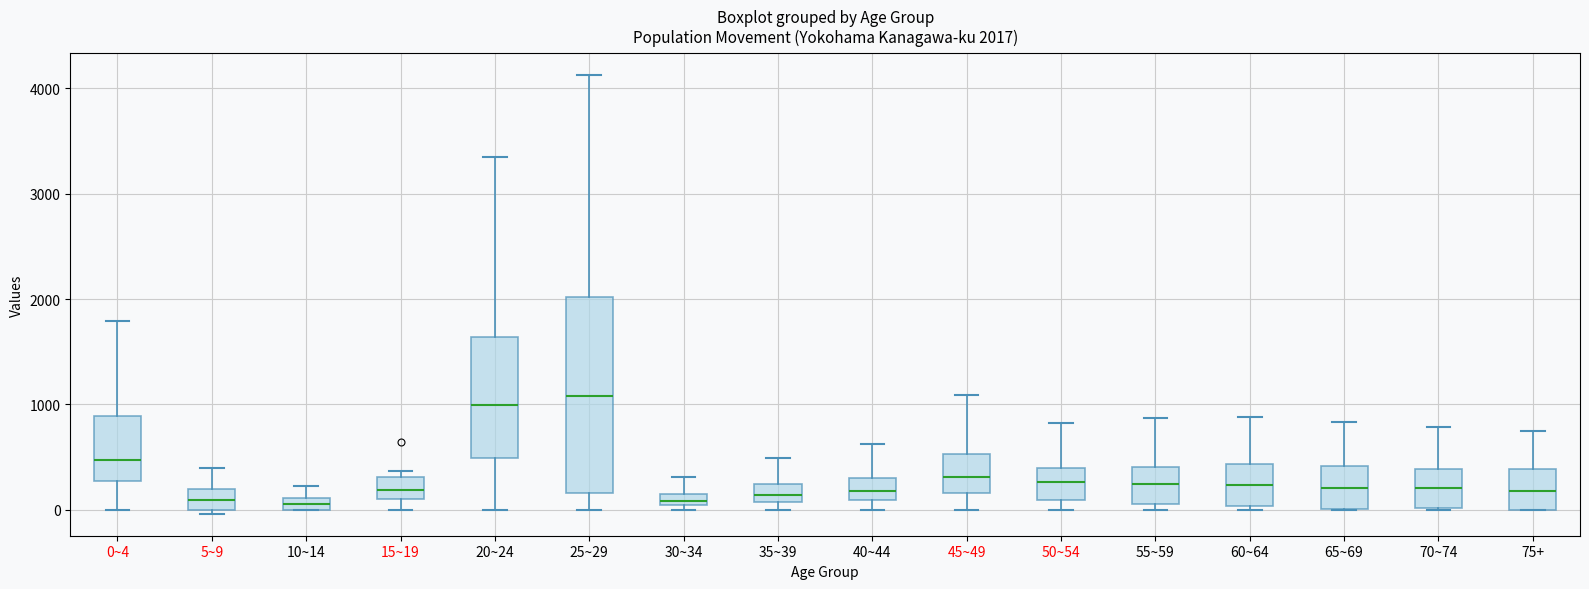

Comparing the boxes themselves (not the whiskers), which one is the tallest?

25~29